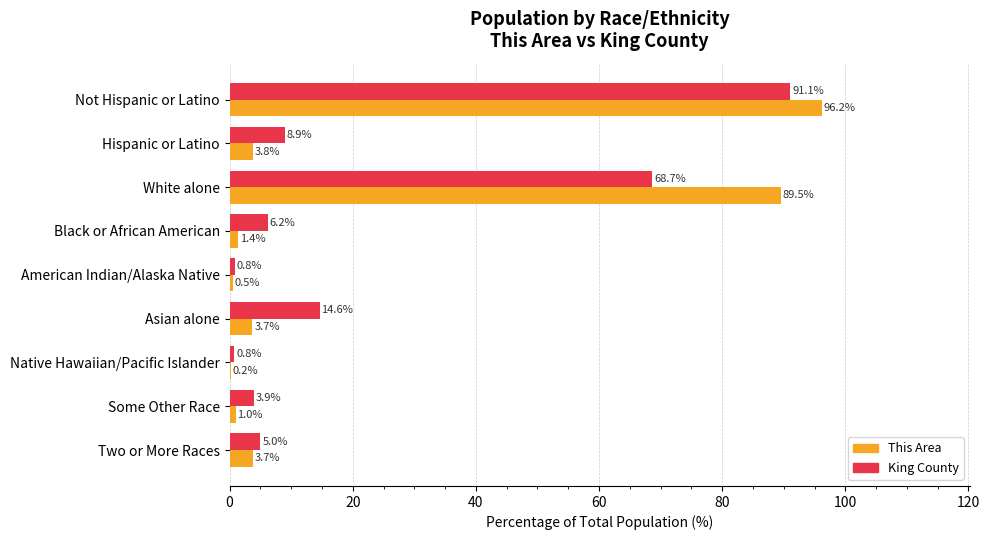

Between Asian alone and Native Hawaiian/Pacific Islander, which series saw the biggest shift?

King County